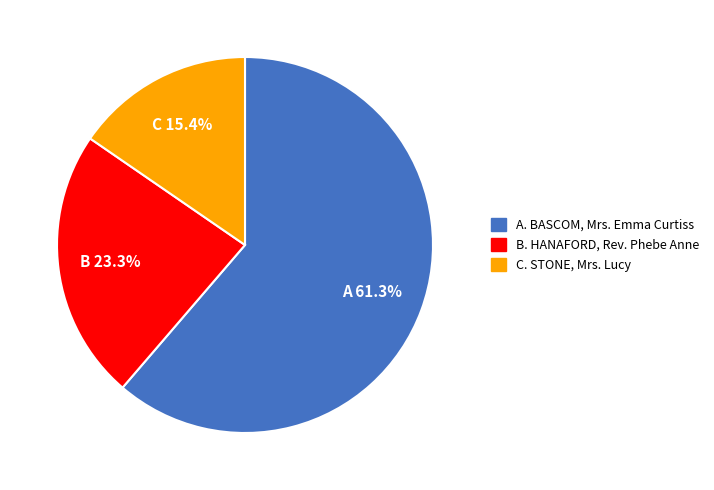

To the nearest percent, what is the average slice percentage?

33%